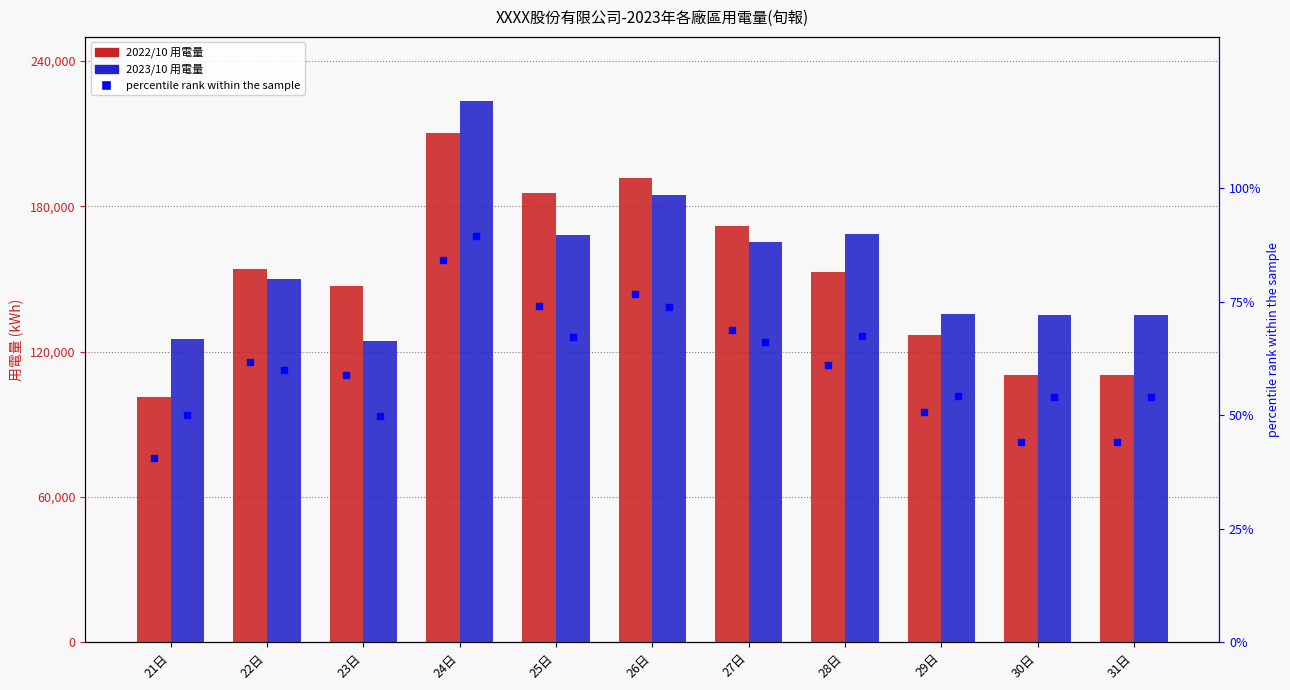

What is the difference between the maximum and minimum values in the 2022/10 用電量 series?

109128.2